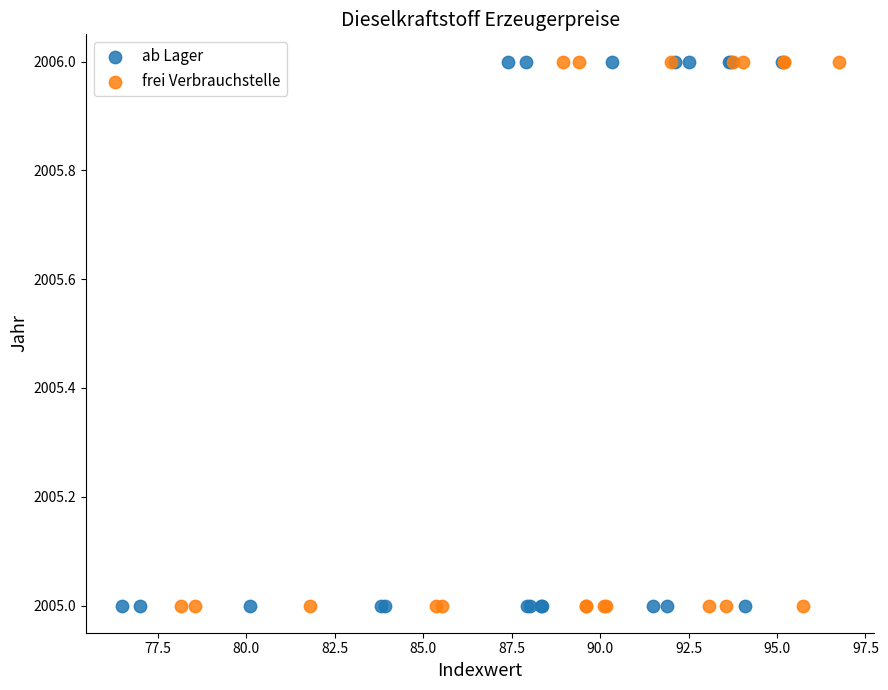

What are all the series names shown in the legend?

ab Lager, frei Verbrauchstelle